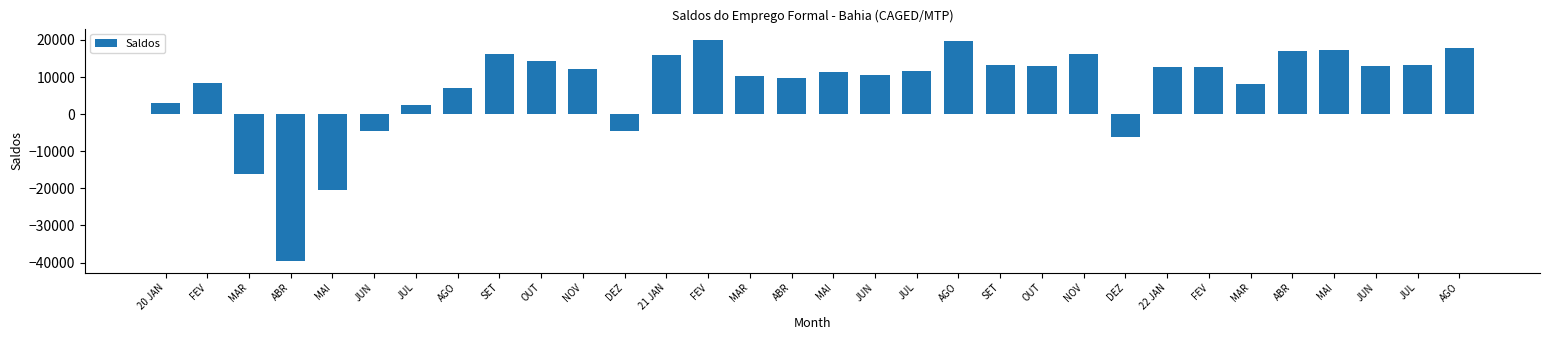

Does the chart contain any negative values?

Yes